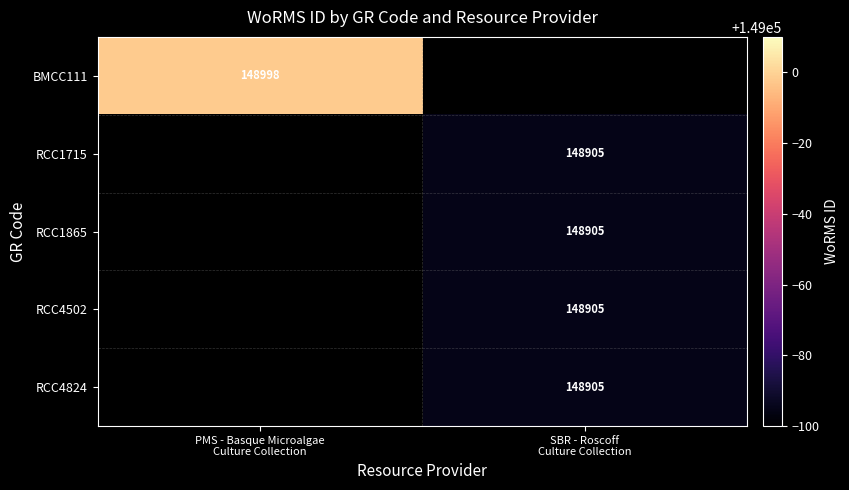

How many positive values does the RCC1865 series have?

1